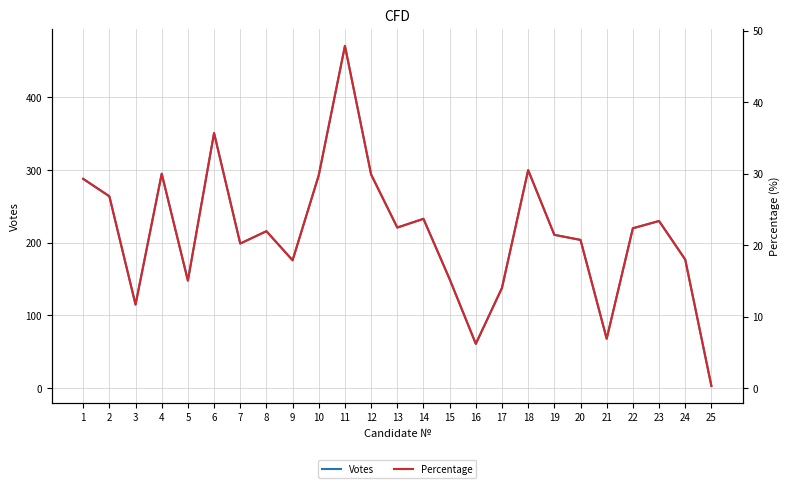

Reading right to left, list all the values displayed in this chart.

Votes: 3.0	177.0	230.0	220.0	68.0	204.0	211.0	300.0	138.0	61.0	150.0	233.0	221.0	294.0	471.0	293.0	176.0	216.0	199.0	351.0	148.0	295.0	115.0	264.0	288.0
Percentage: 0.3	18.0	23.4	22.4	6.9	20.8	21.5	30.5	14.0	6.2	15.3	23.7	22.5	29.9	47.9	29.8	17.9	22.0	20.2	35.7	15.1	30.0	11.7	26.9	29.3